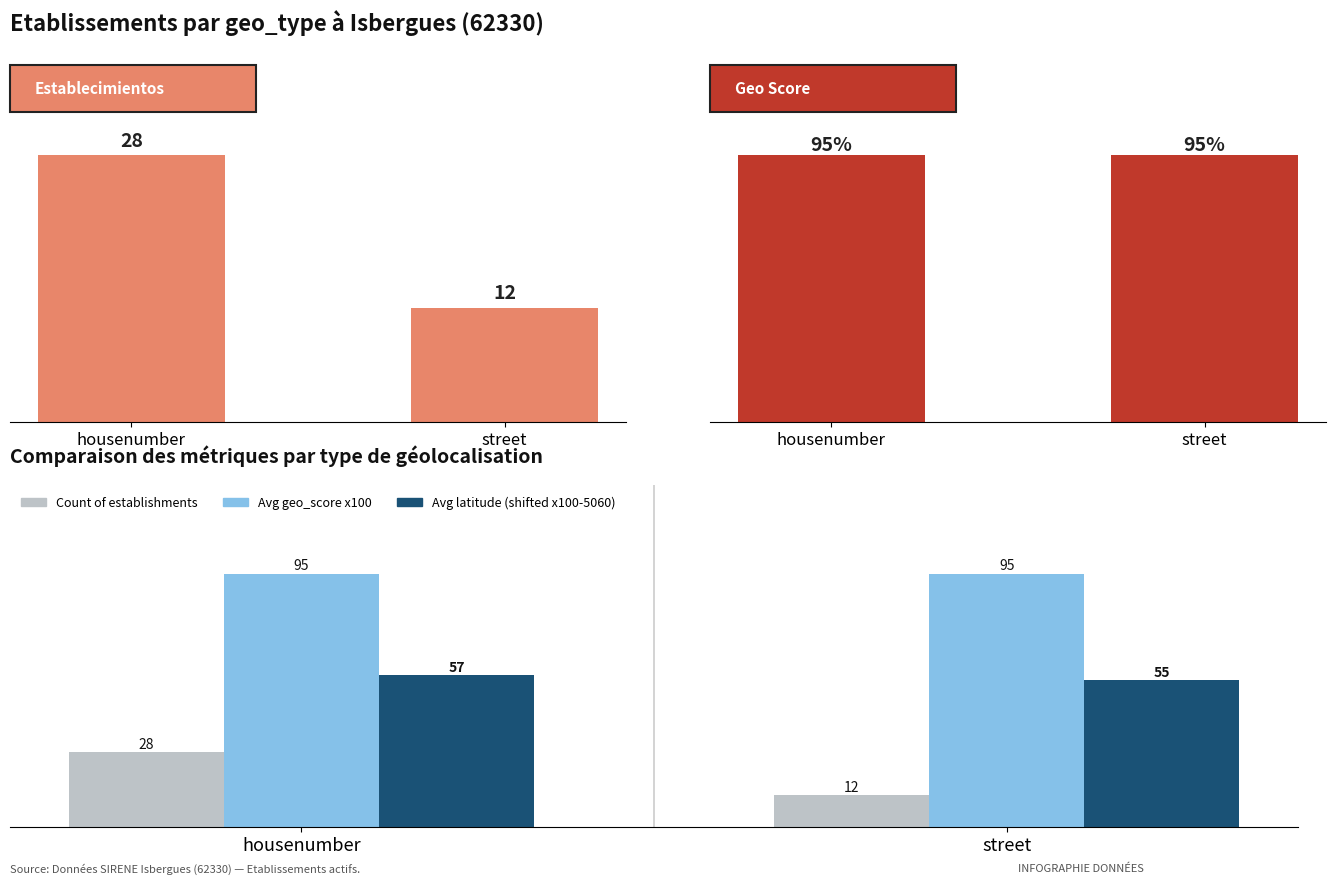

What is the minimum value for Avg geo_score x100?

95